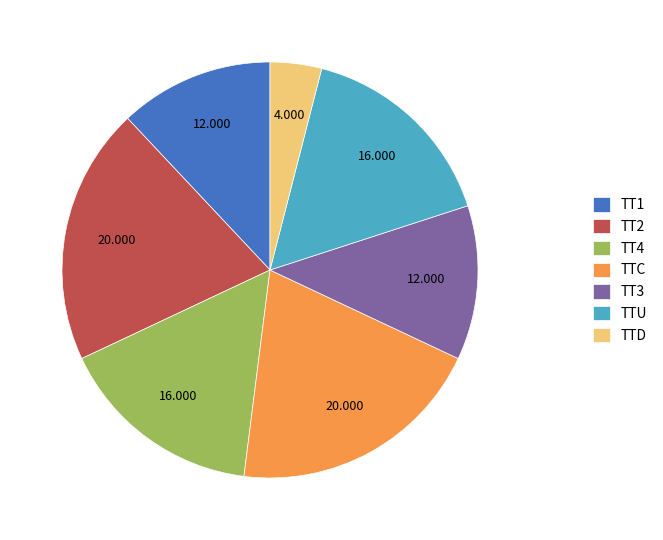

Does any single category account for the majority?

No